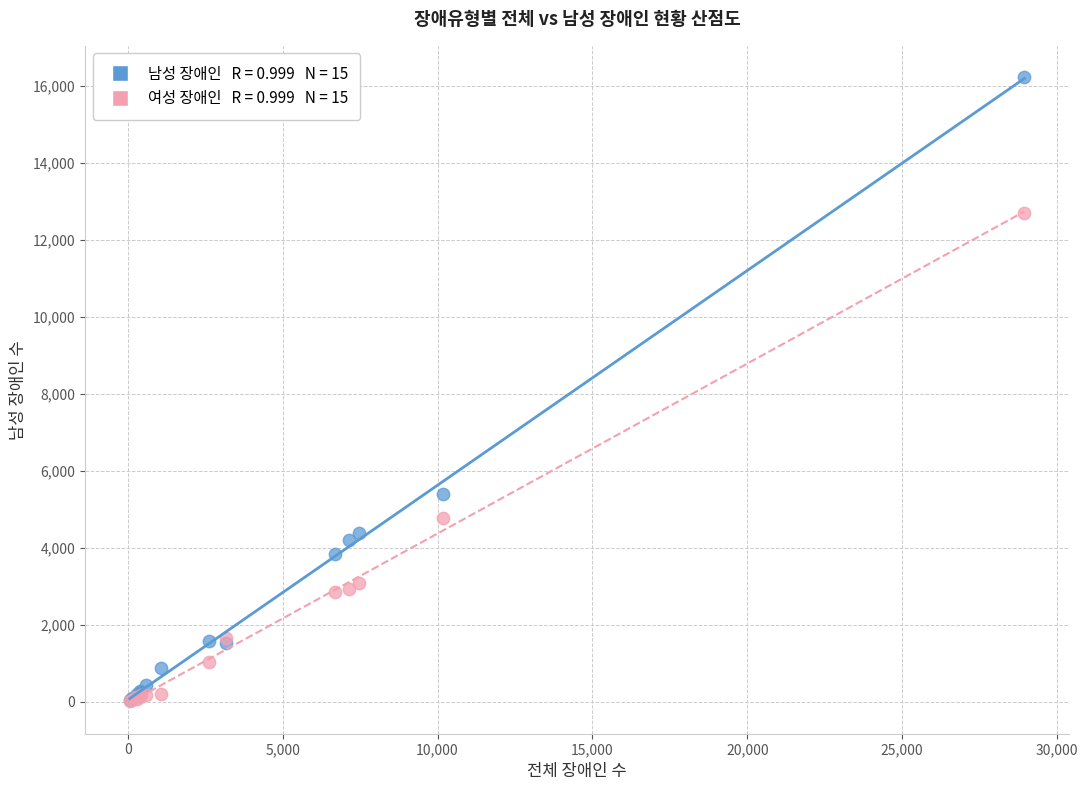

Across all series, what Y value is closest to 8131?

5396